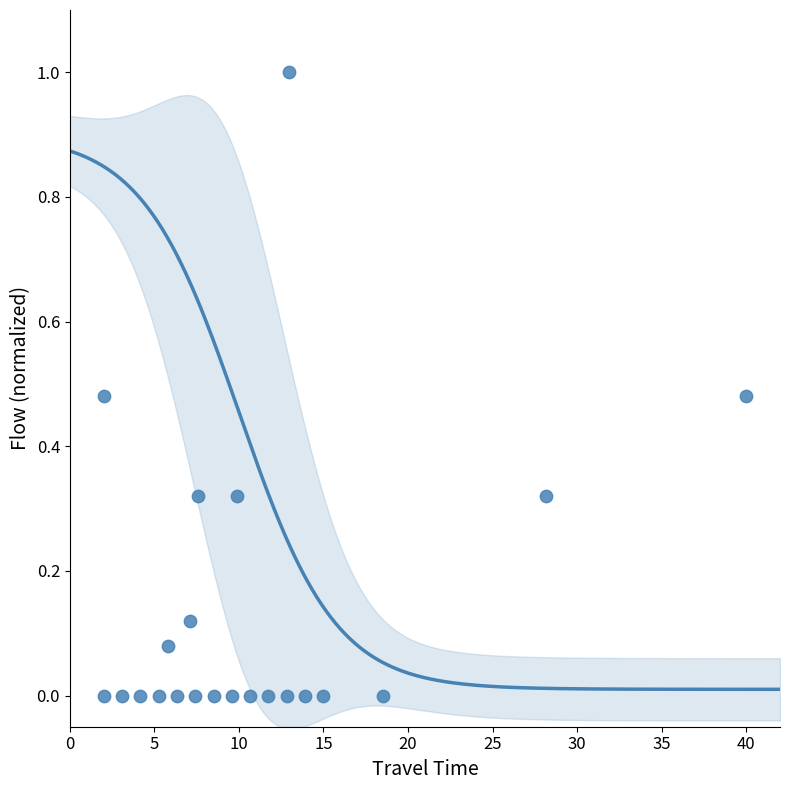

What is the range of X values (max minus min)?

38.0